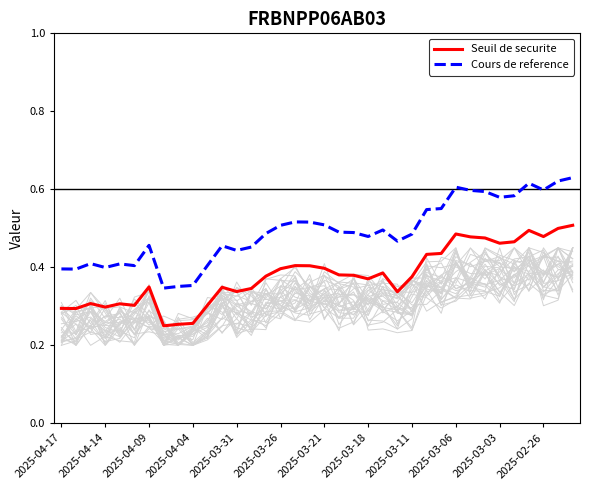

True or false: Cours de reference has a value of 0.7 at 2025-03-18.

False